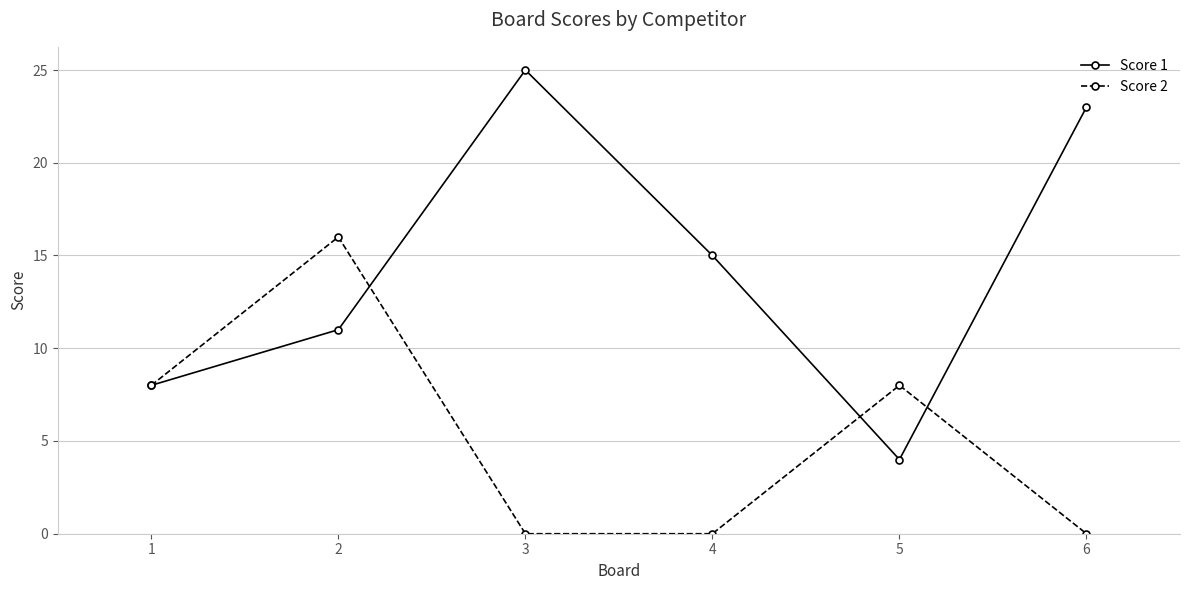

At which category is the sum across all series the highest?

2